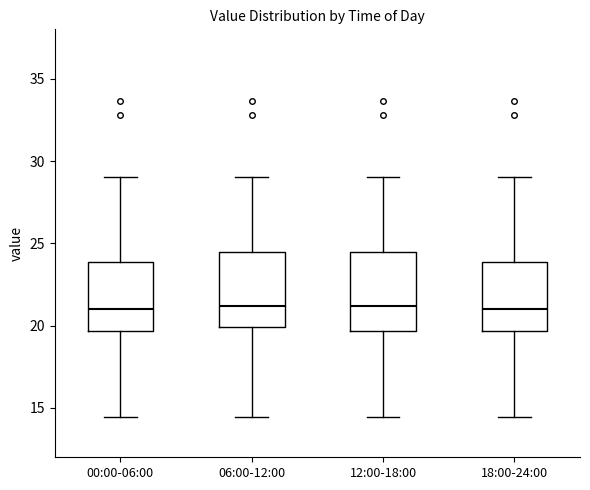

Where is the lower edge of the box for 06:00-12:00 on the y-axis? The values are not printed on the chart, so give them approximately, as read against the axis.

20.0